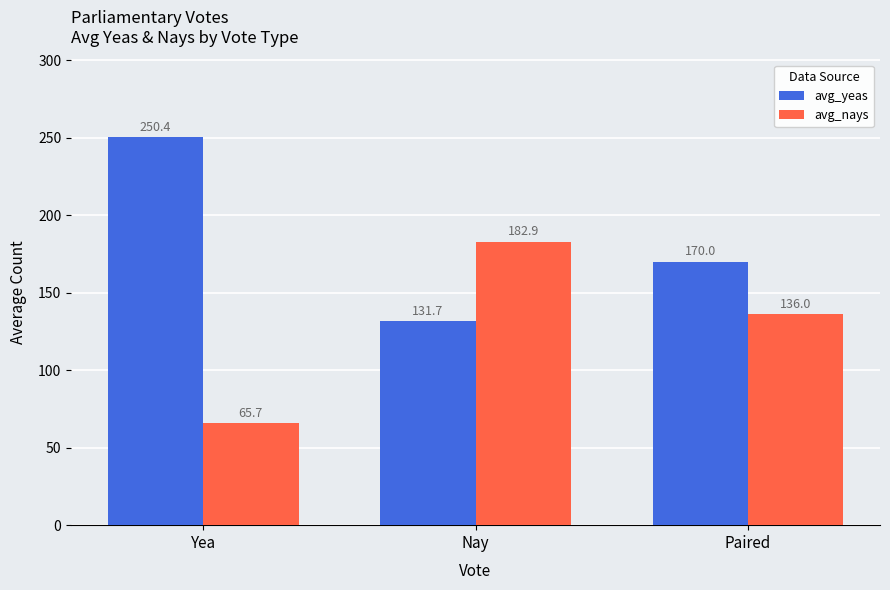

What are all the series names shown in the legend?

avg_yeas, avg_nays